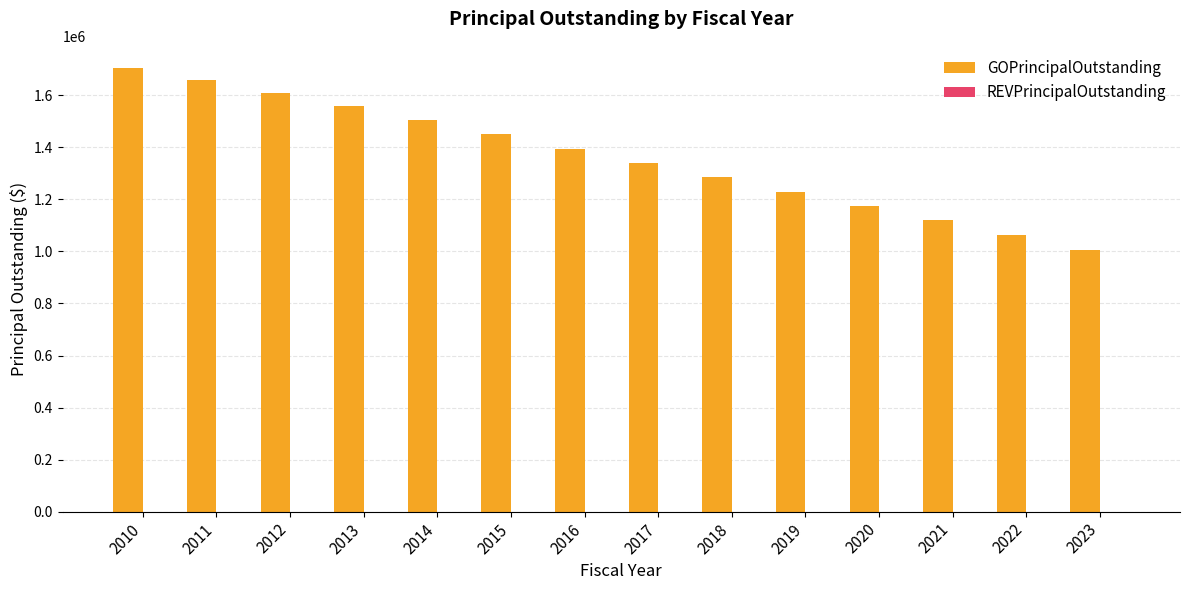

Which label corresponds to the smallest value in the chart?

2023